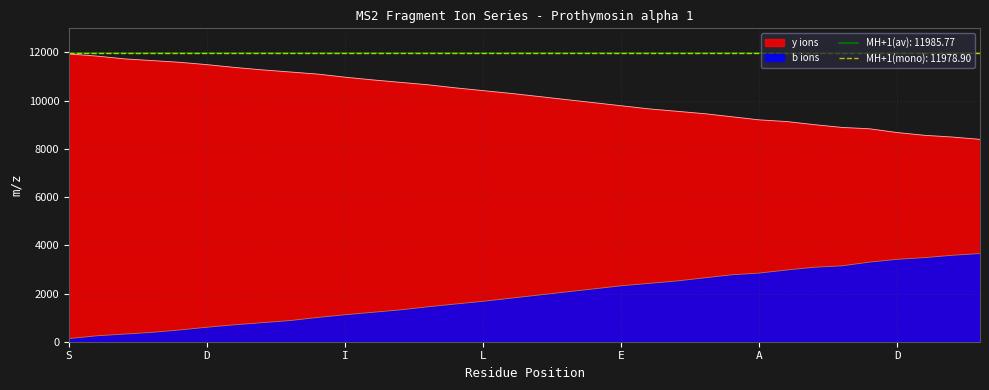

What is the difference between the second highest and second lowest values in the y ions series?

3358.6